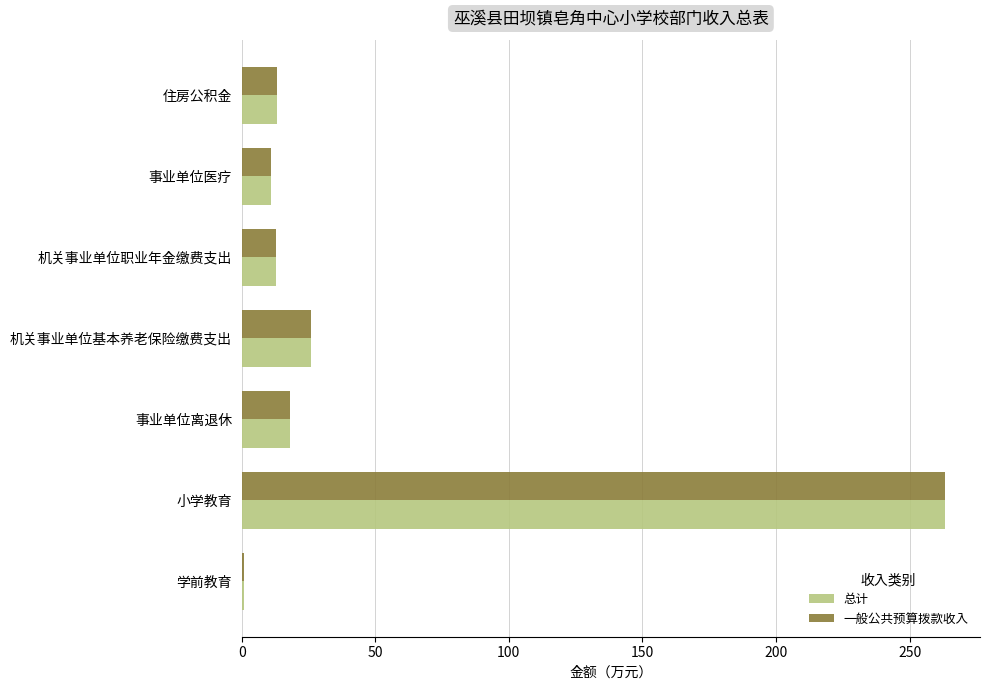

What is the difference between the maximum and second lowest values in the 总计 series?

252.1